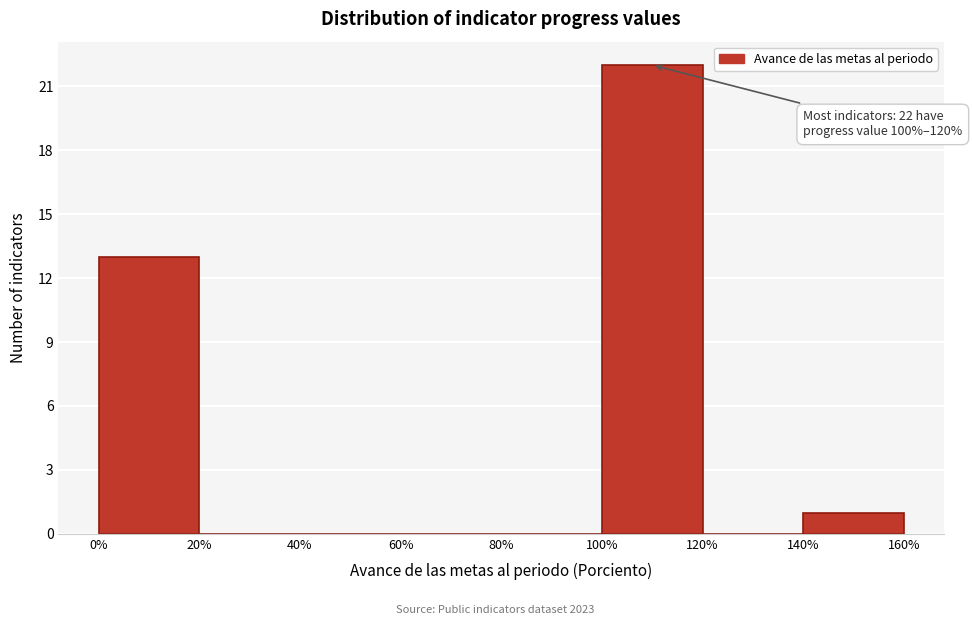

Which range on the x-axis has the tallest bar?

100% to 120%